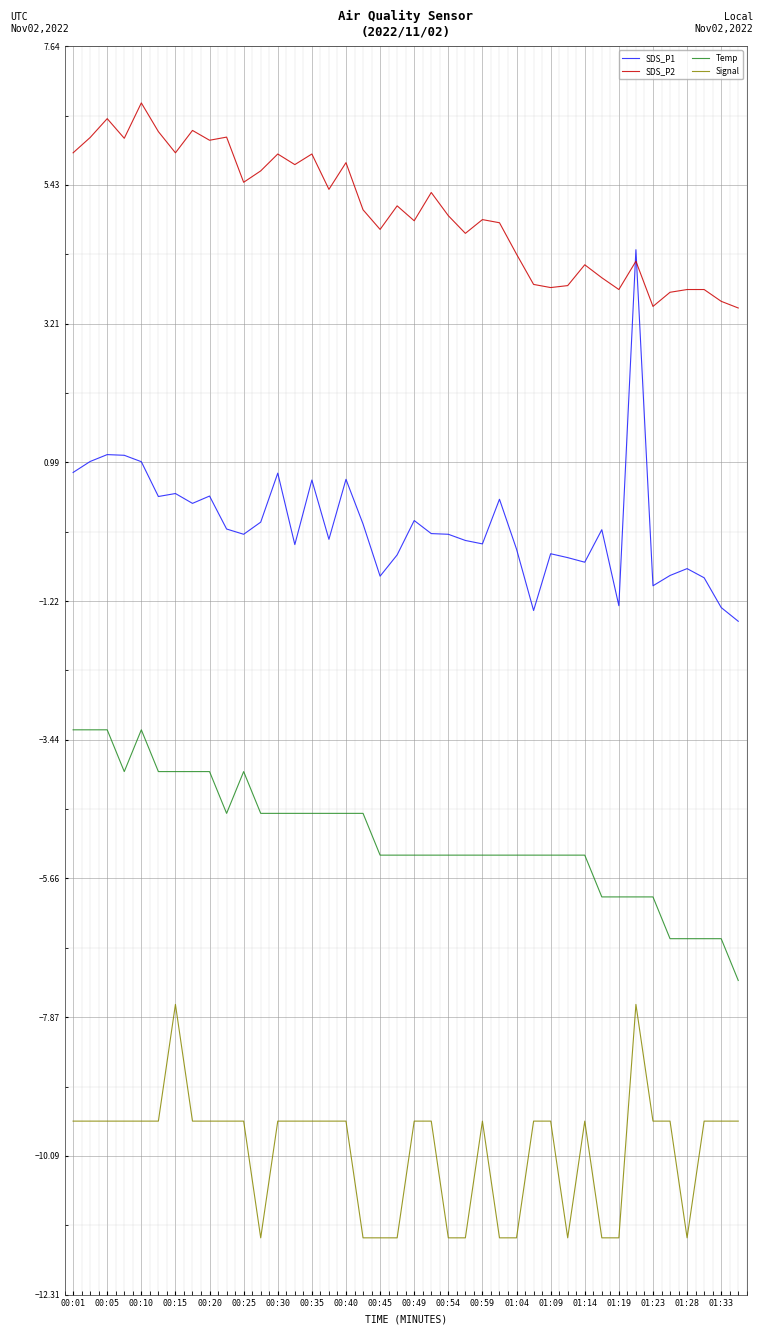

How many categories are shown in the chart?

40